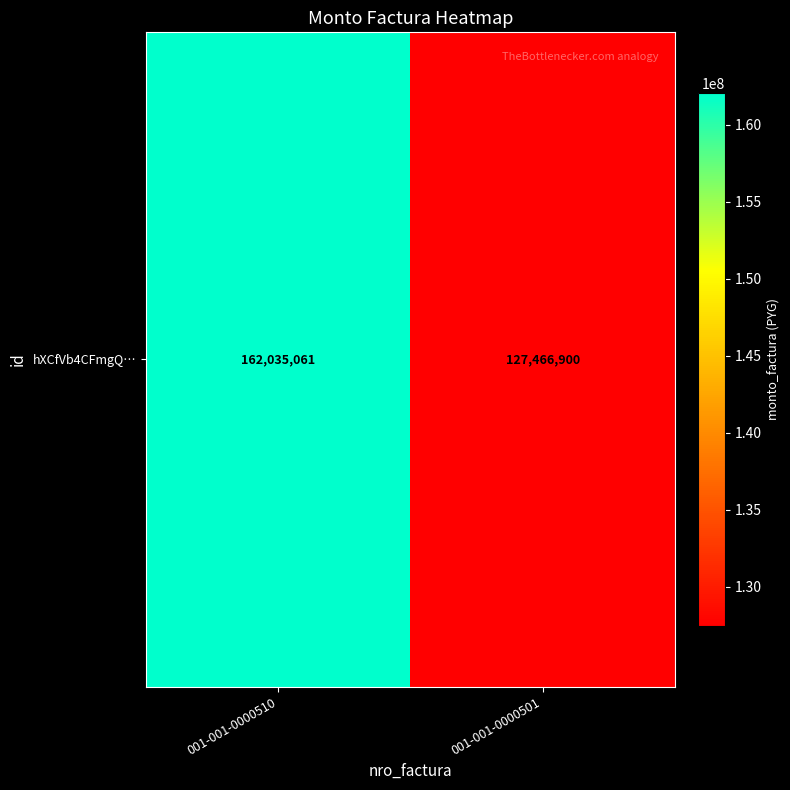

List the labels in order of value, largest first.

001-001-0000510, 001-001-0000501